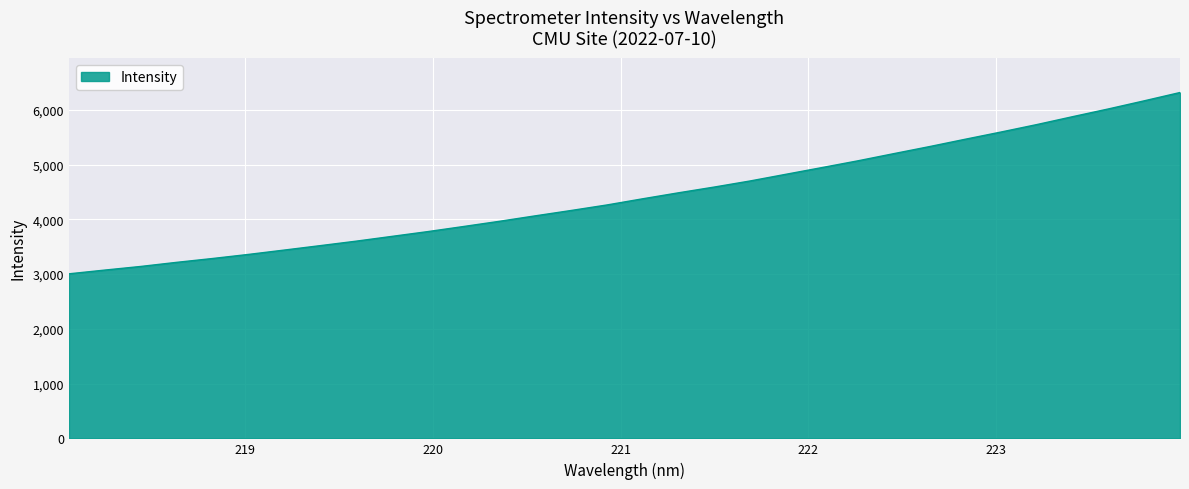

What is the smallest value displayed?

3005.6